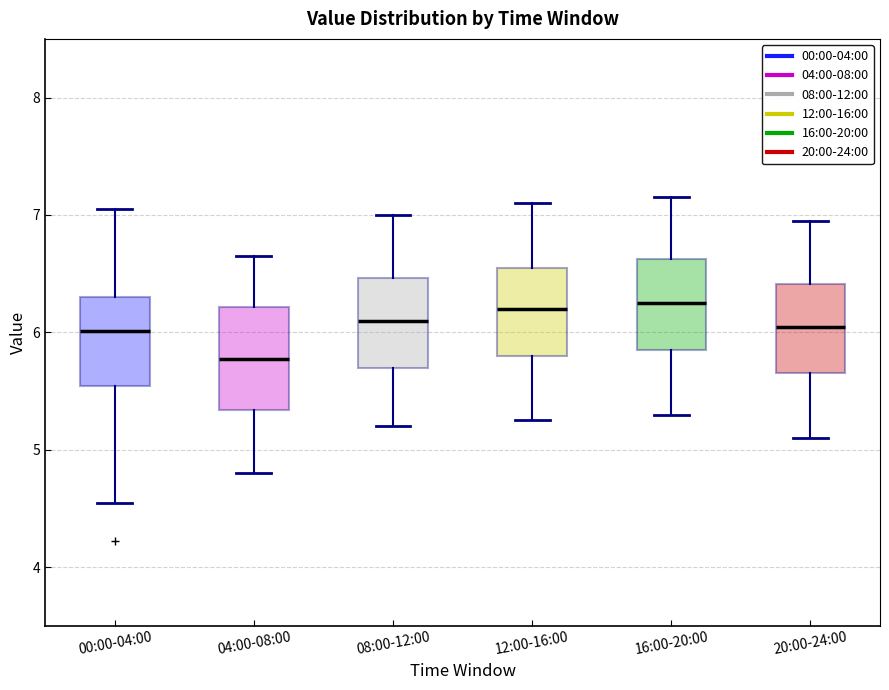

Where does the median line of the box for 04:00-08:00 sit on the y-axis? The values are not printed on the chart, so give them approximately, as read against the axis.

5.8